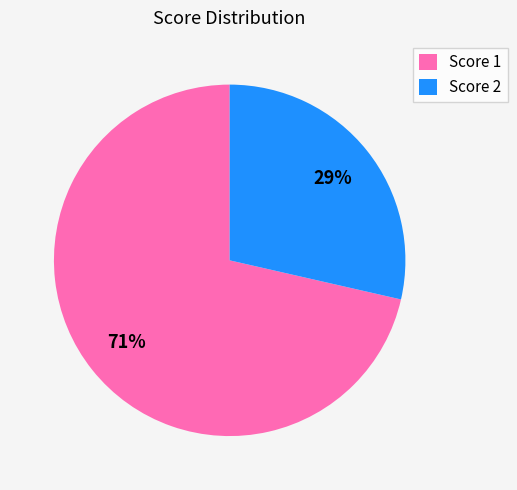

What is the majority slice?

Score 1